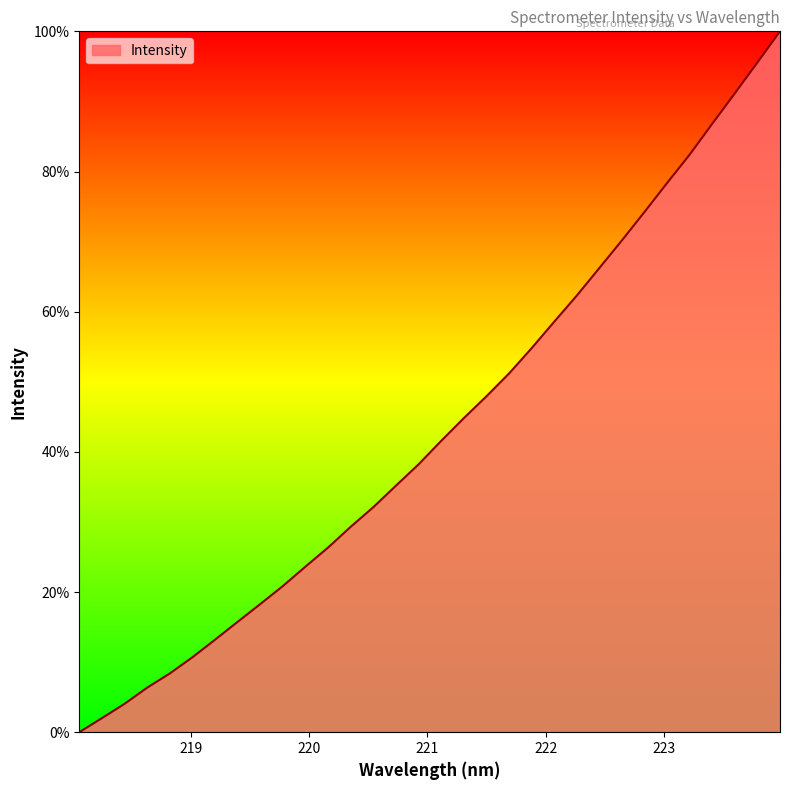

What is the maximum value shown in the chart?

100.0